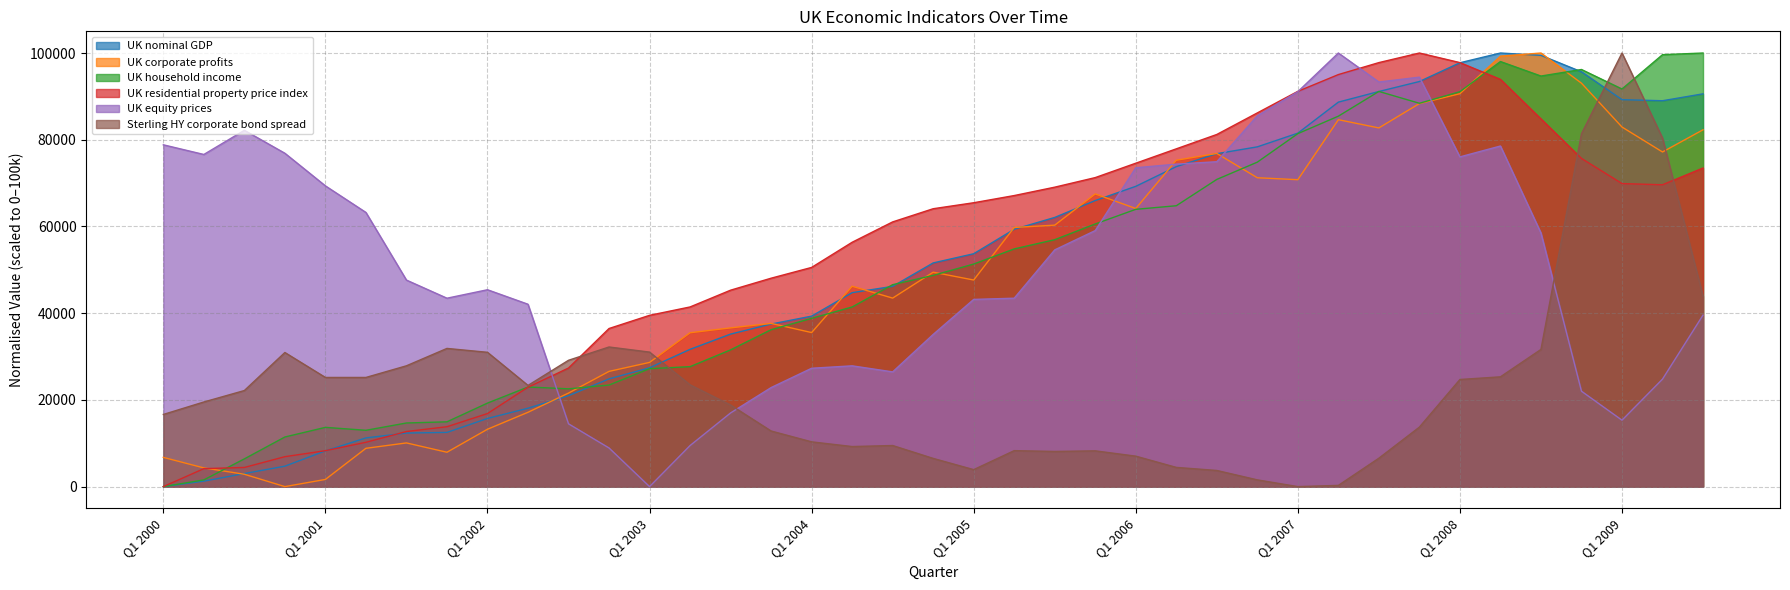

Which series ends up on top after the final intersection of UK equity prices and UK household income?

UK household income